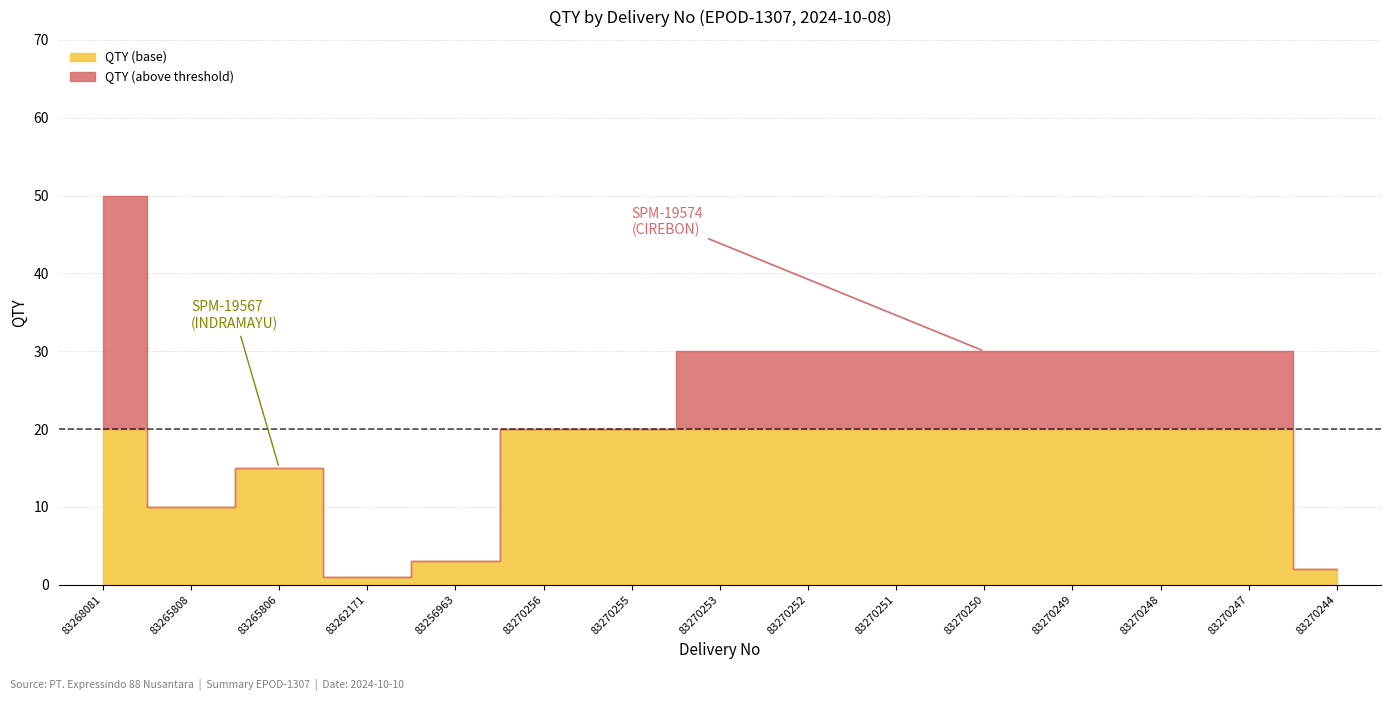

List the labels in order of value, smallest first.

83262171, 83270244, 83256963, 83265808, 83265806, 83270256, 83270255, 83270253, 83270252, 83270251, 83270250, 83270249, 83270248, 83270247, 83268081